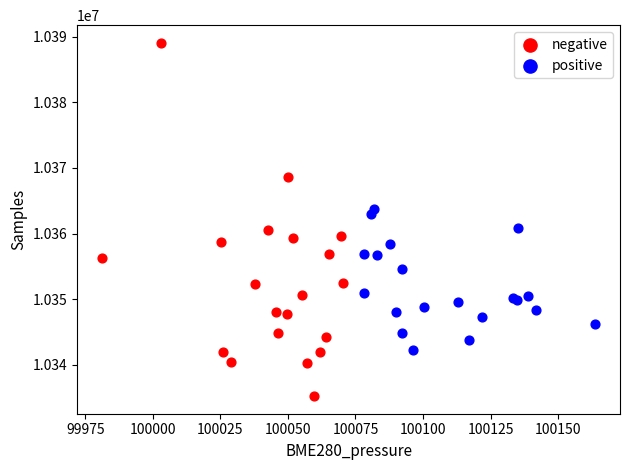

Which series has the largest Y range (max minus min)?

negative